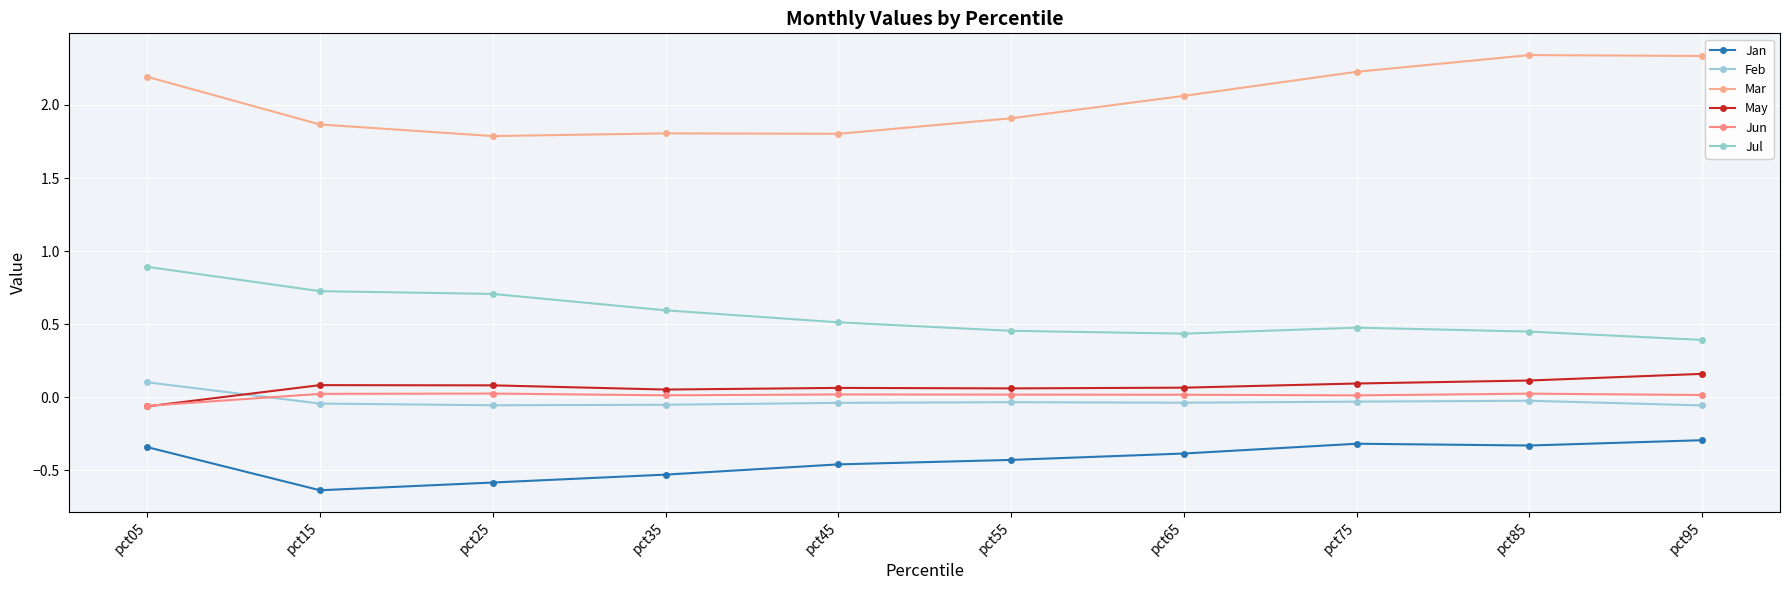

True or false: Jan and Mar cross at least once.

False